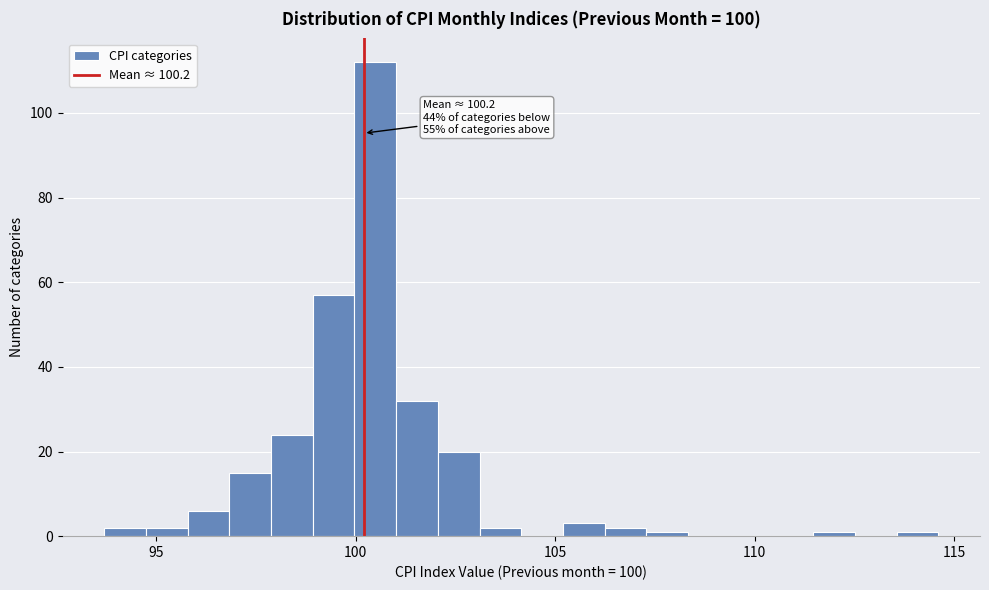

Around what value on the x-axis is the tallest bar? Give the approximate position of its centre, as read against the axis.

100.5